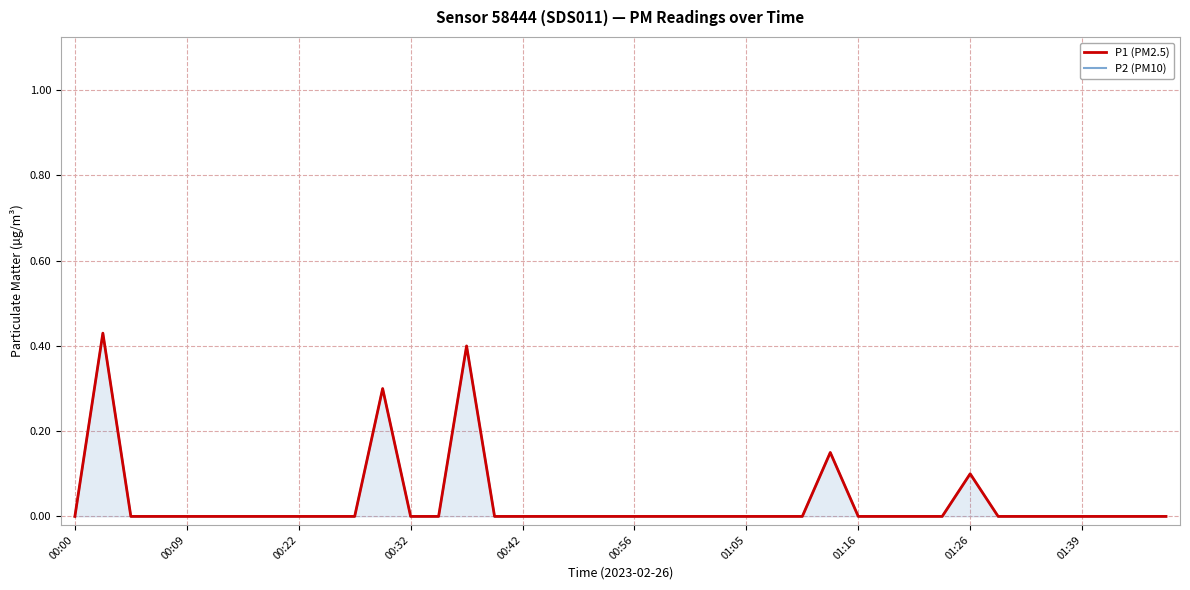

At how many categories does at least one series exceed 0?

5